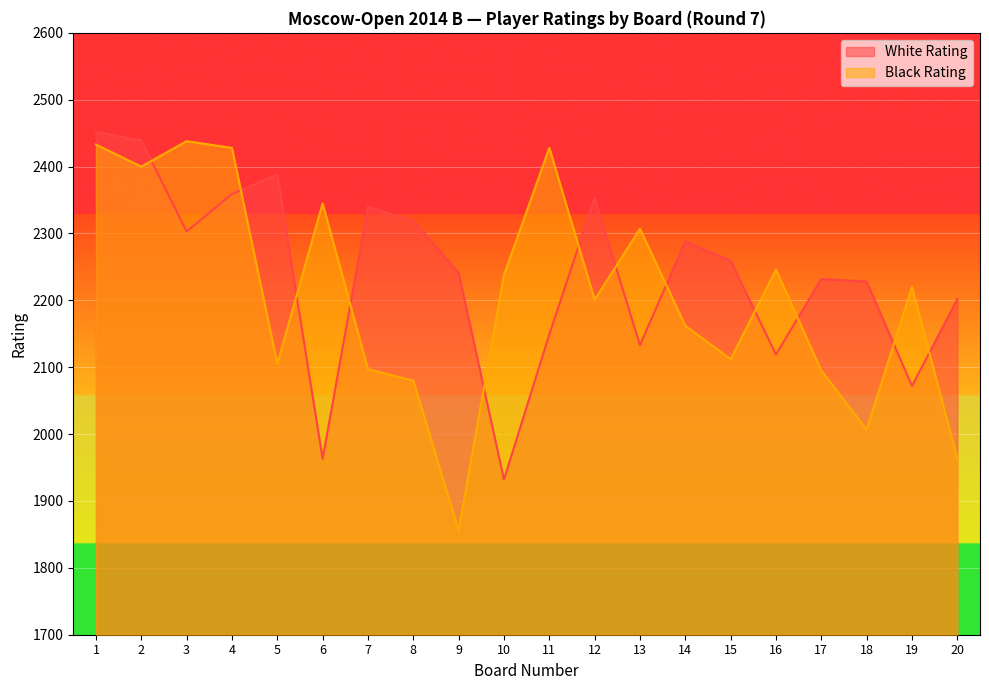

Reading left to right, what are all the values shown in this chart?

White Rating: 1=2452	2=2439	3=2303	4=2359	5=2388	6=1963	7=2340	8=2319	9=2241	10=1932	11=2149	12=2353	13=2133	14=2288	15=2259	16=2119	17=2232	18=2228	19=2072	20=2202
Black Rating: 1=2433	2=2400	3=2438	4=2428	5=2105	6=2345	7=2097	8=2080	9=1856	10=2238	11=2428	12=2201	13=2307	14=2162	15=2112	16=2246	17=2095	18=2007	19=2220	20=1963